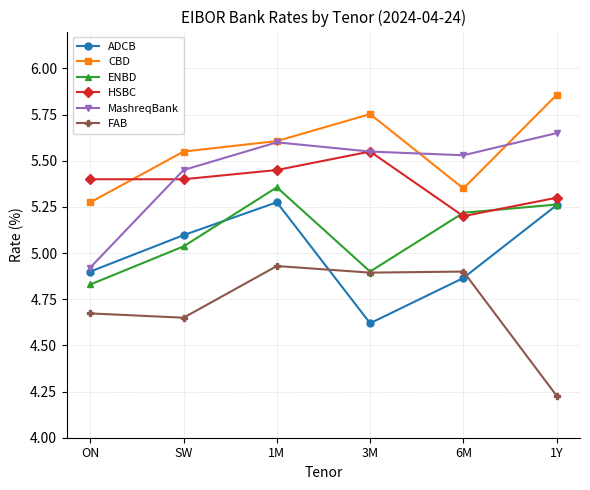

Where is HSBC nearest to the value 5?

6M